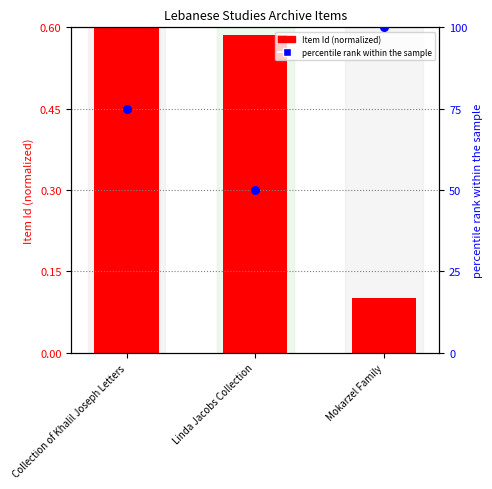

Which series contains the lowest Y value?

Item Id (normalized)